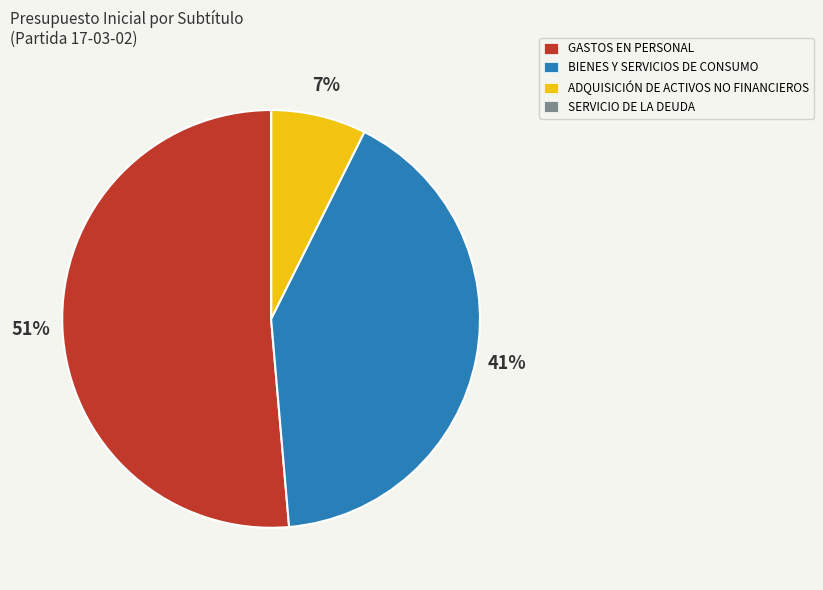

To the nearest percent, what is the average slice percentage?

25%